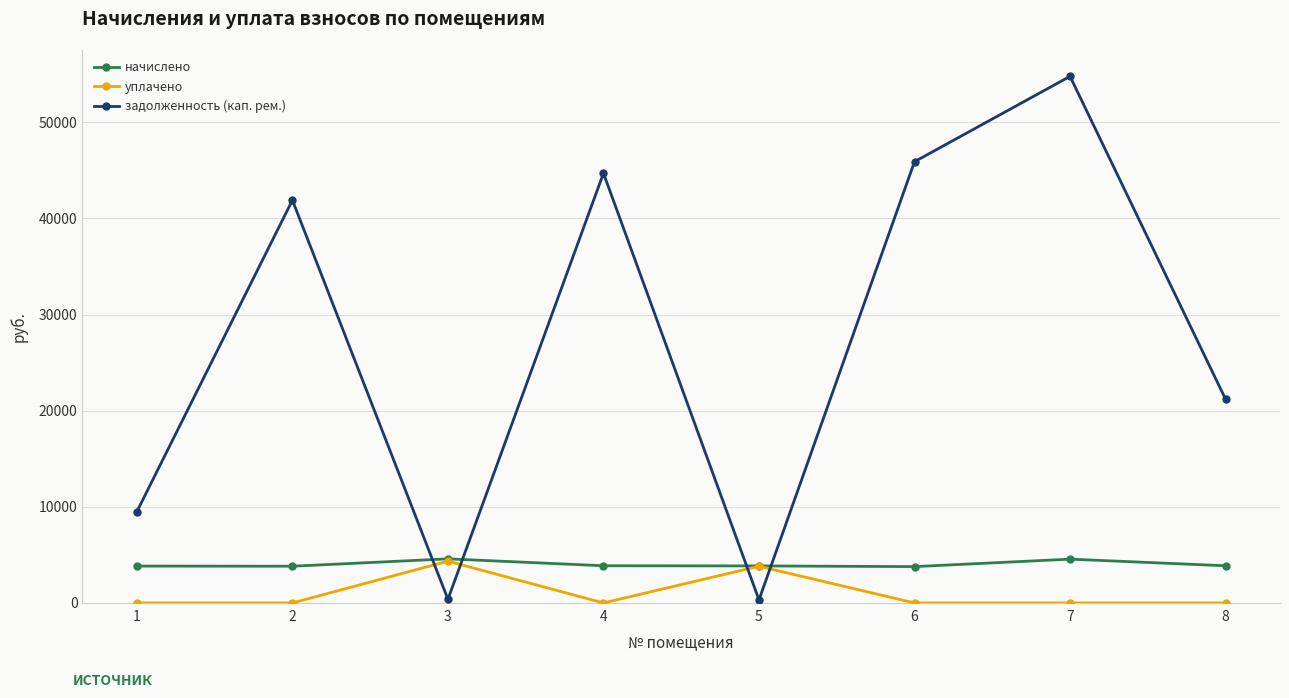

What is the sum of all начислено values?

32167.7